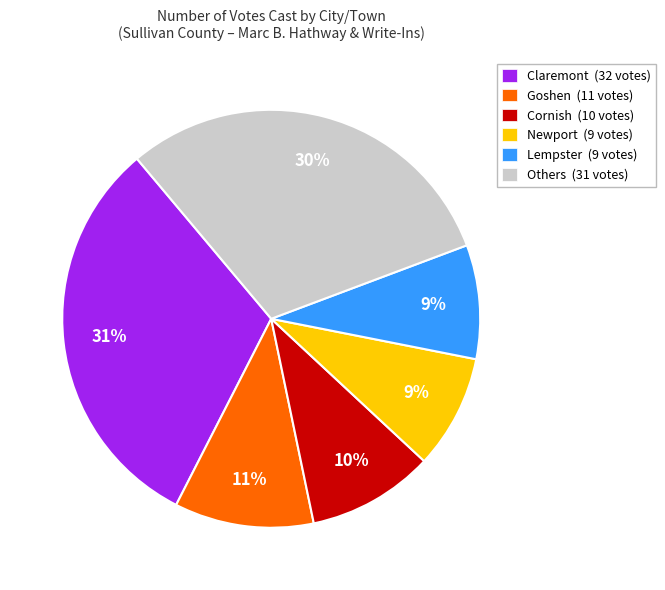

To the nearest percent, what is the average slice percentage?

17%